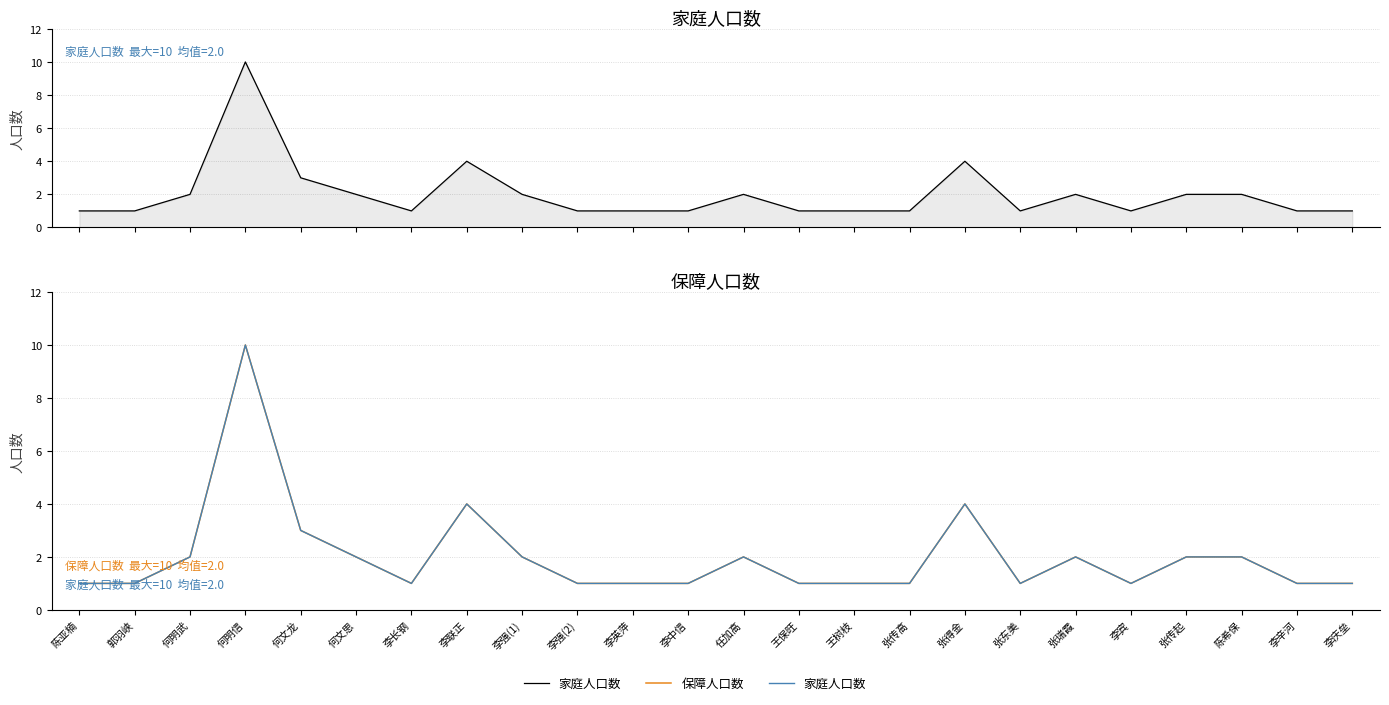

What is the minimum value for 家庭人口数?

1